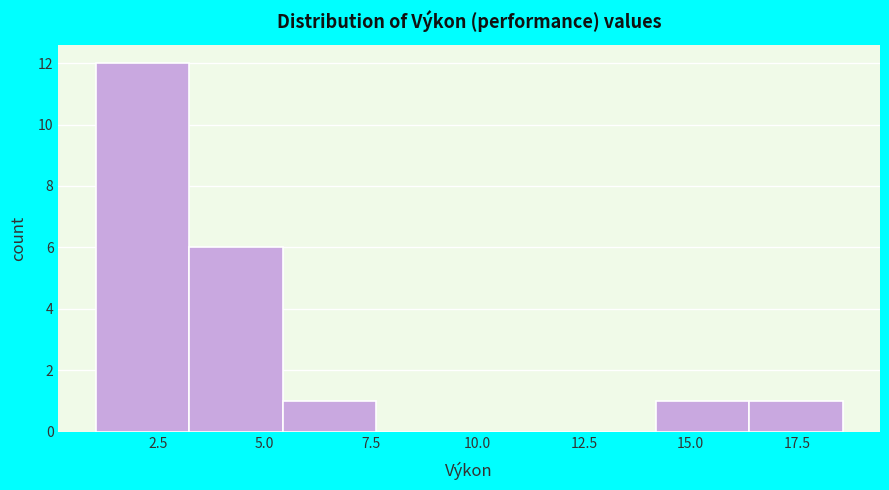

How tall is the bar that spans 3.0 to 5.5 on the x-axis? Neither the bar edges nor the heights are printed on the chart, so give them approximately, as read against the axes.

6